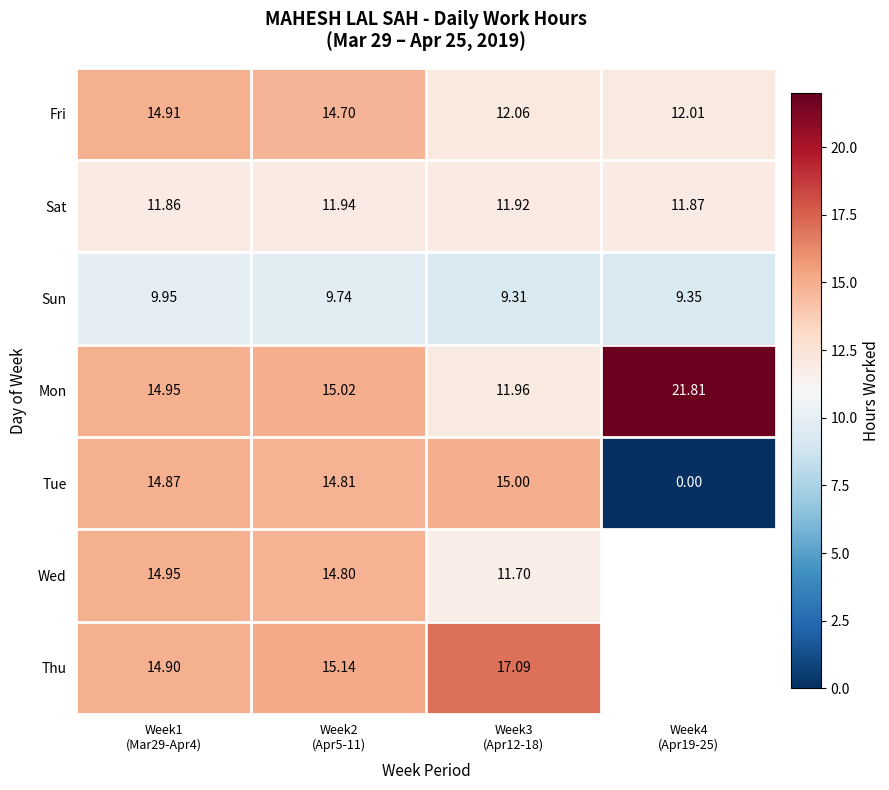

How many values in the Mon series are below 15?

2